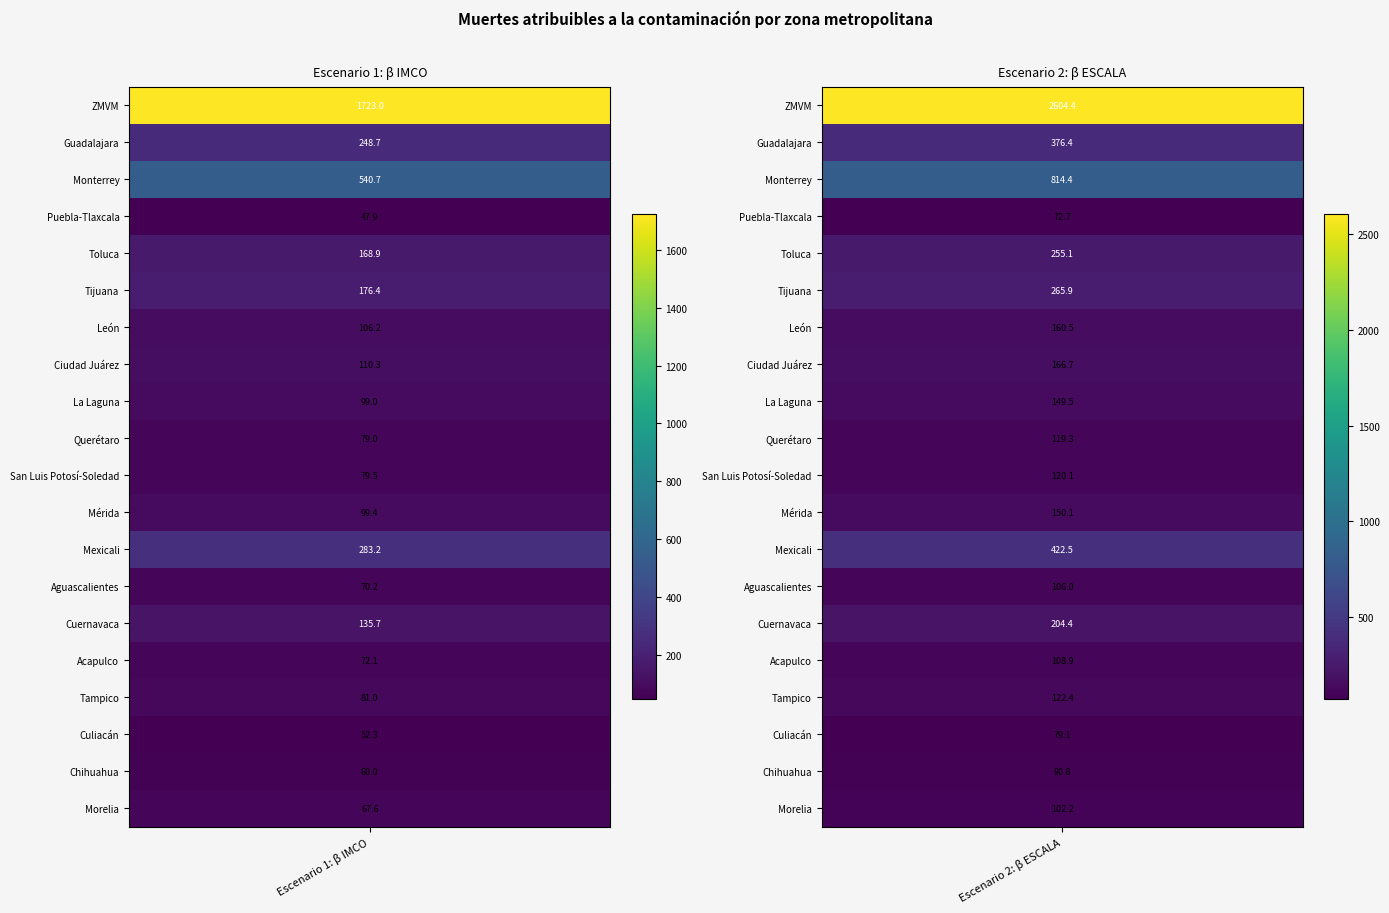

What is the average value of the Morelia series?

84.9